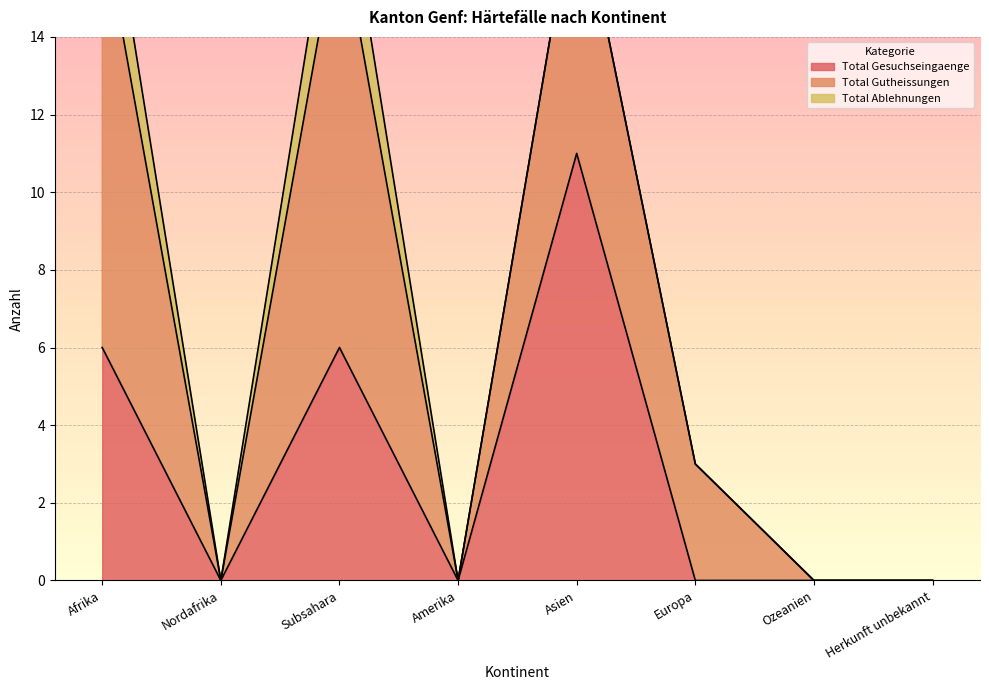

In Regelungen VA Ablehnungen, how many points are higher than both neighbors (excluding endpoints)?

1